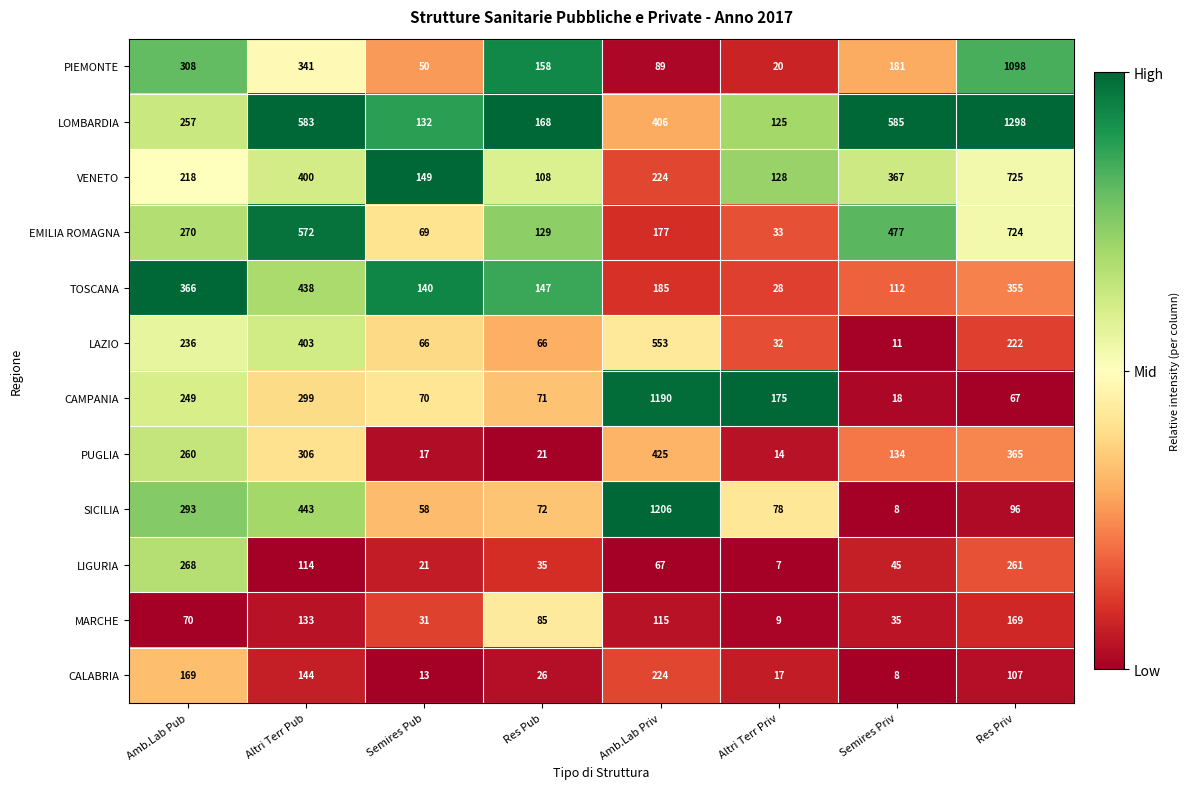

What is the sum of the CALABRIA values at Semires Priv and Res Priv?

115